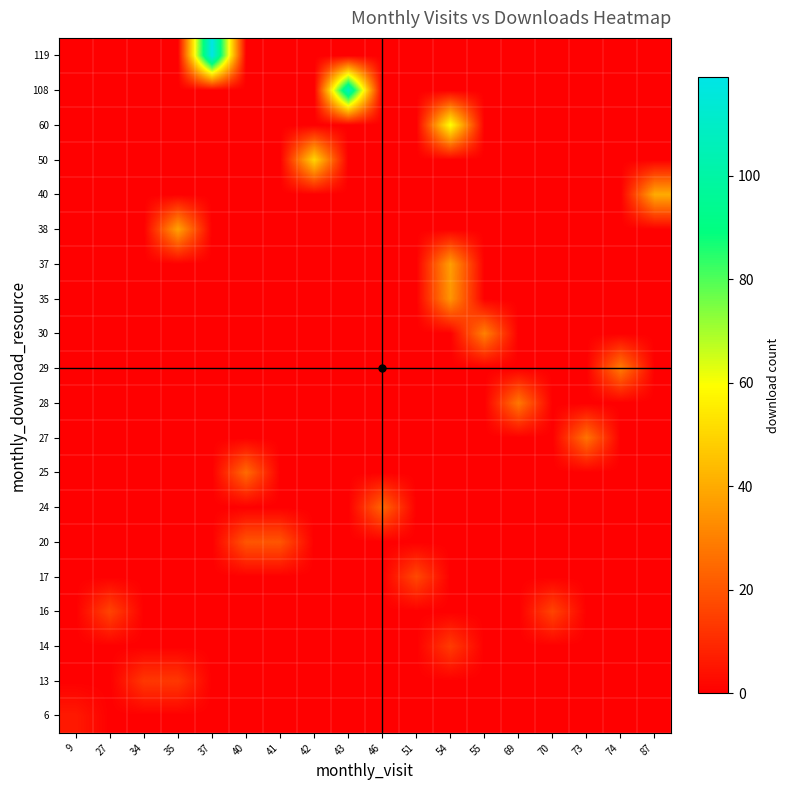

At which category does the chart reach its minimum across all series?

27